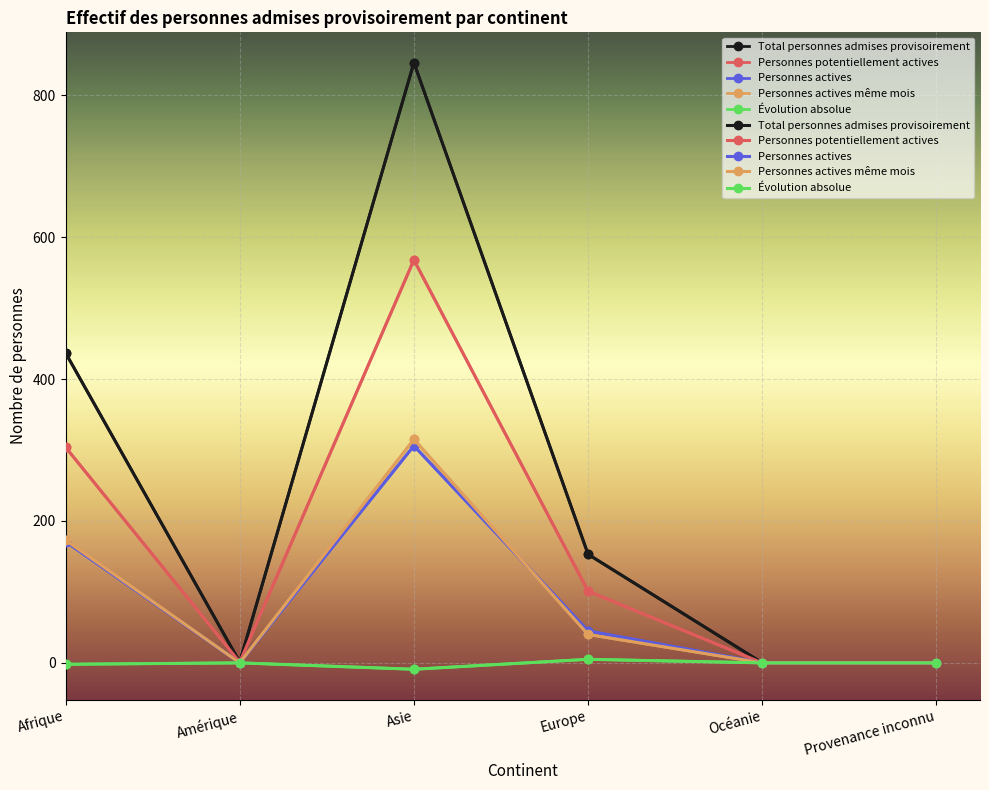

What is the value of the Total personnes admises provisoirement point at the 1st from the left?

437